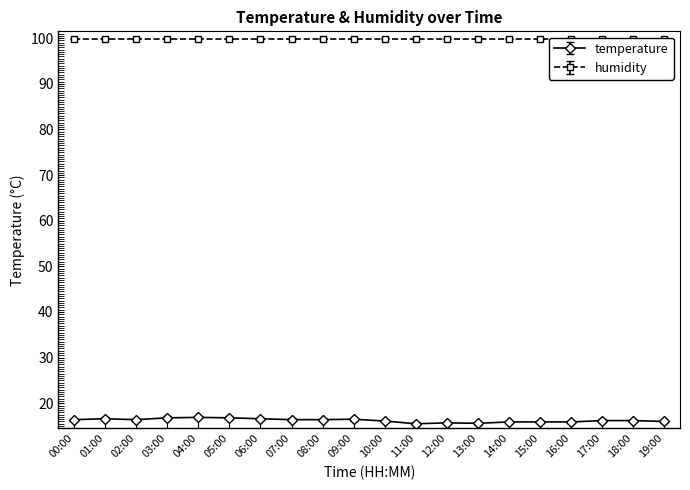

Rank the categories by value from highest to lowest.

04:00, 03:00, 05:00, 01:00, 06:00, 09:00, 00:00, 02:00, 07:00, 08:00, 17:00, 18:00, 10:00, 19:00, 14:00, 15:00, 16:00, 12:00, 13:00, 11:00